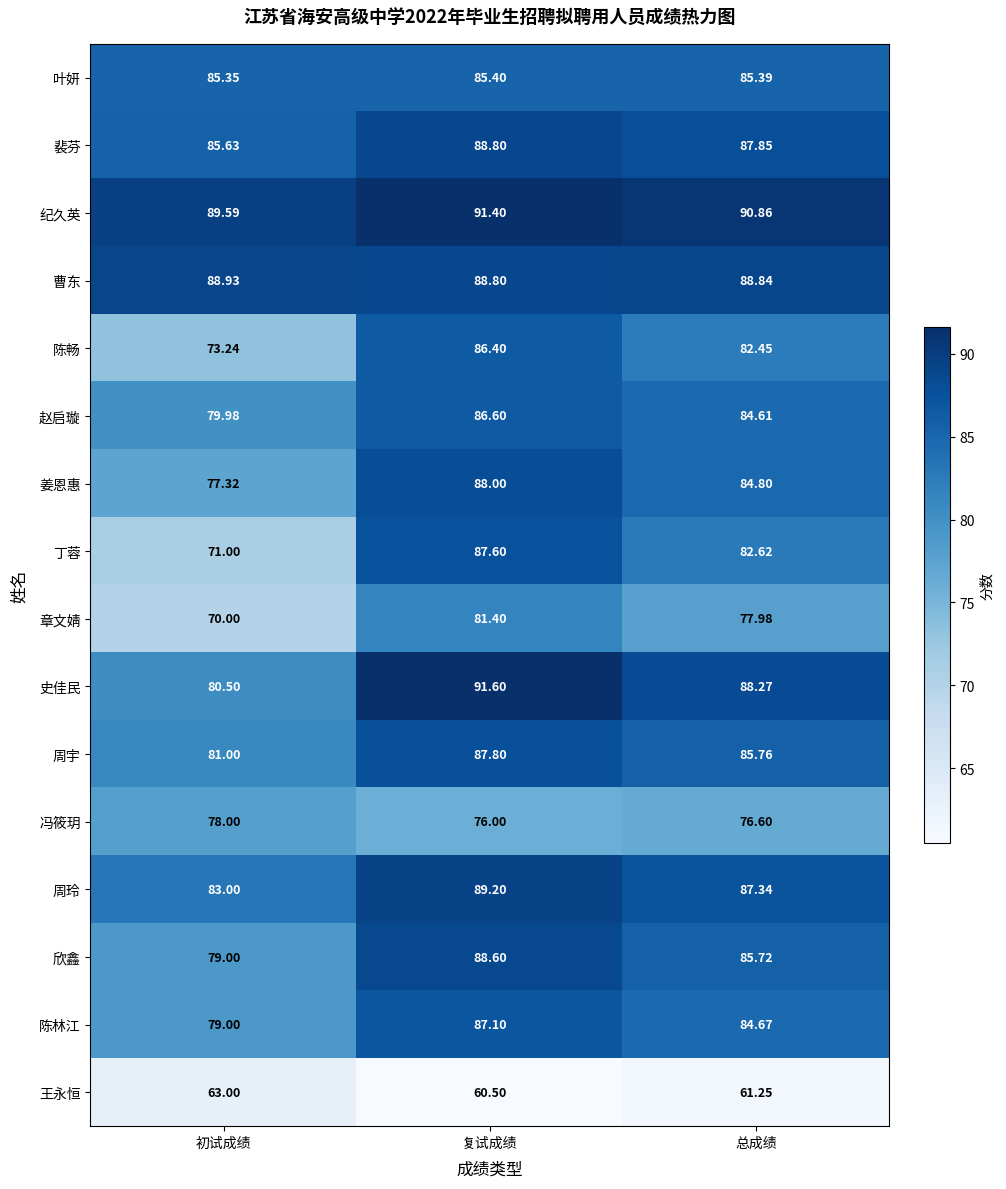

At which category is the sum across all series the highest?

复试成绩